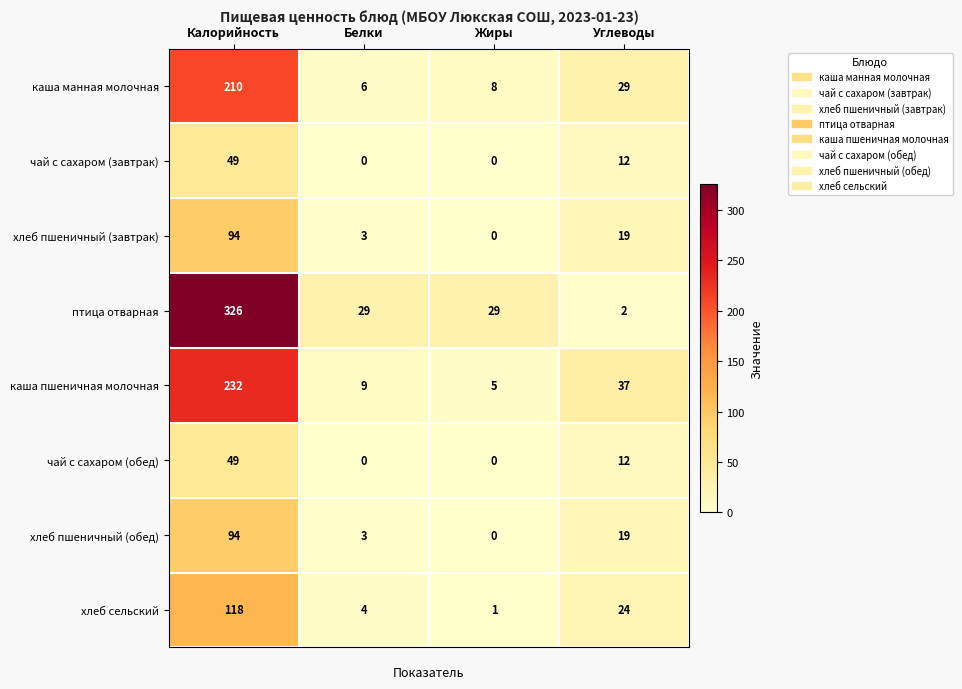

At which label does чай с сахаром (обед) first exceed 12?

Калорийность